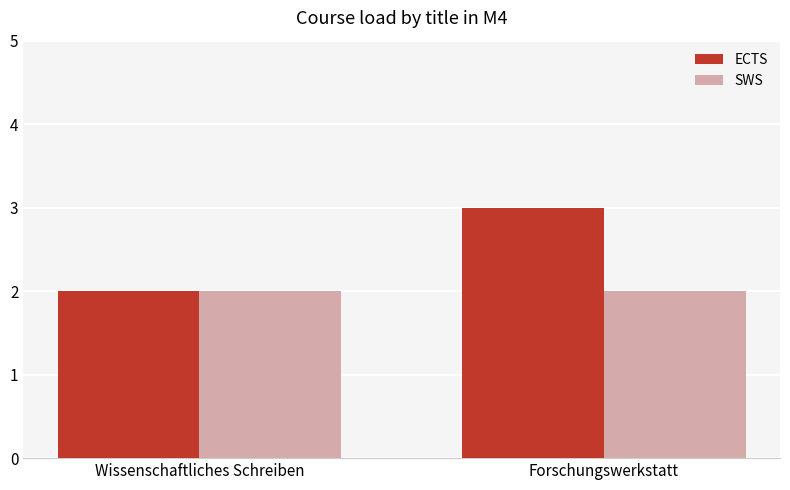

How many series are shown in this chart?

2